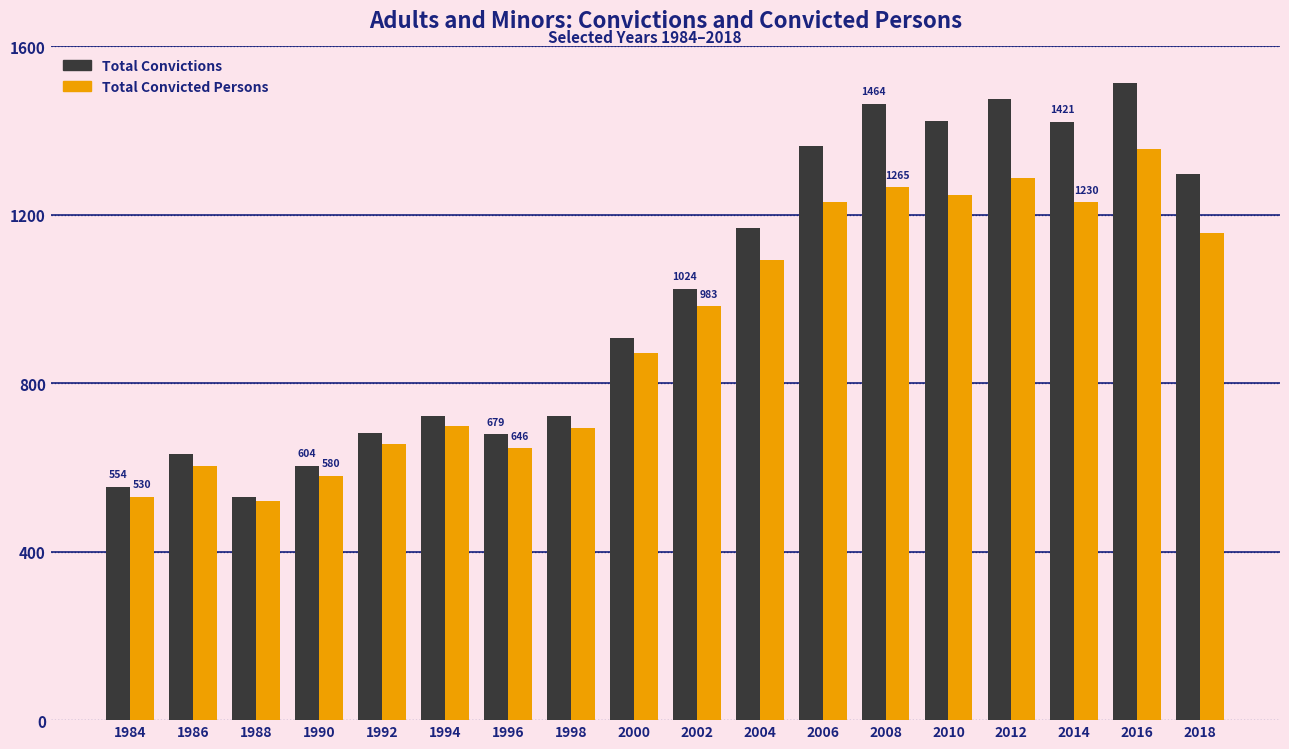

At which category is the sum across all series the highest?

2016